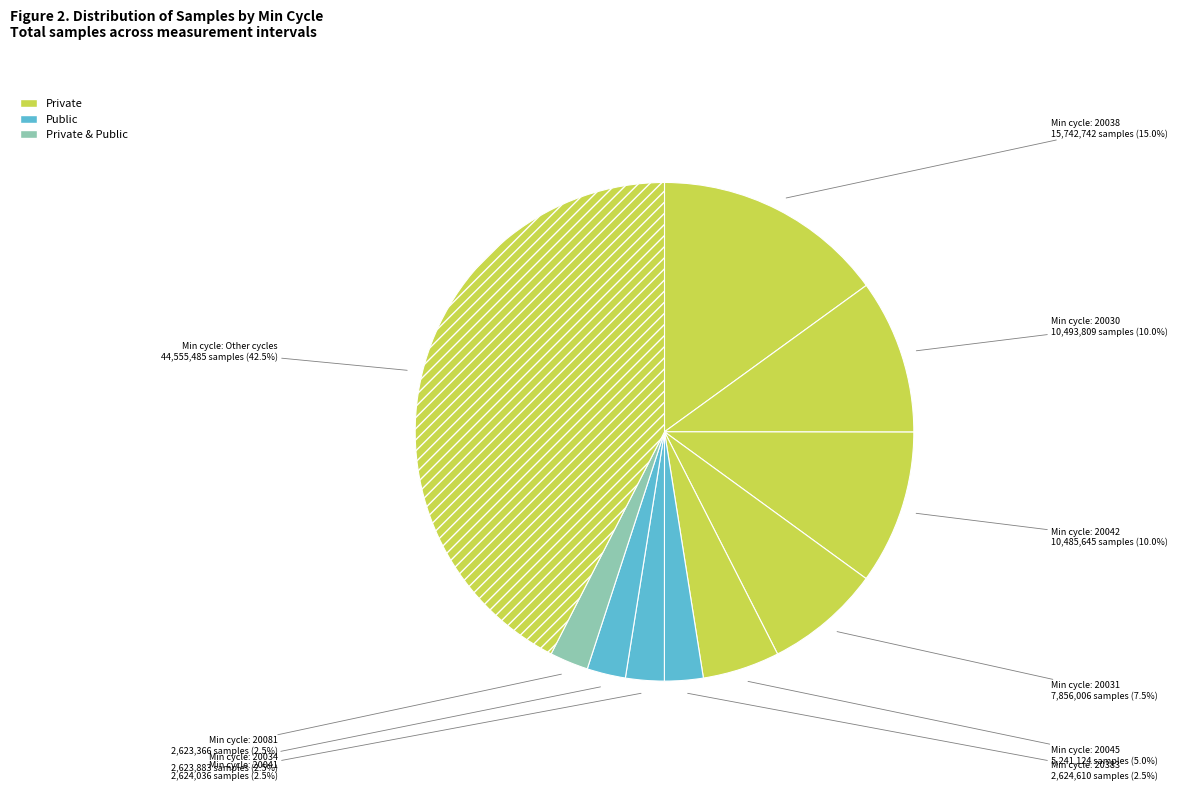

How many segments does this pie chart have?

10